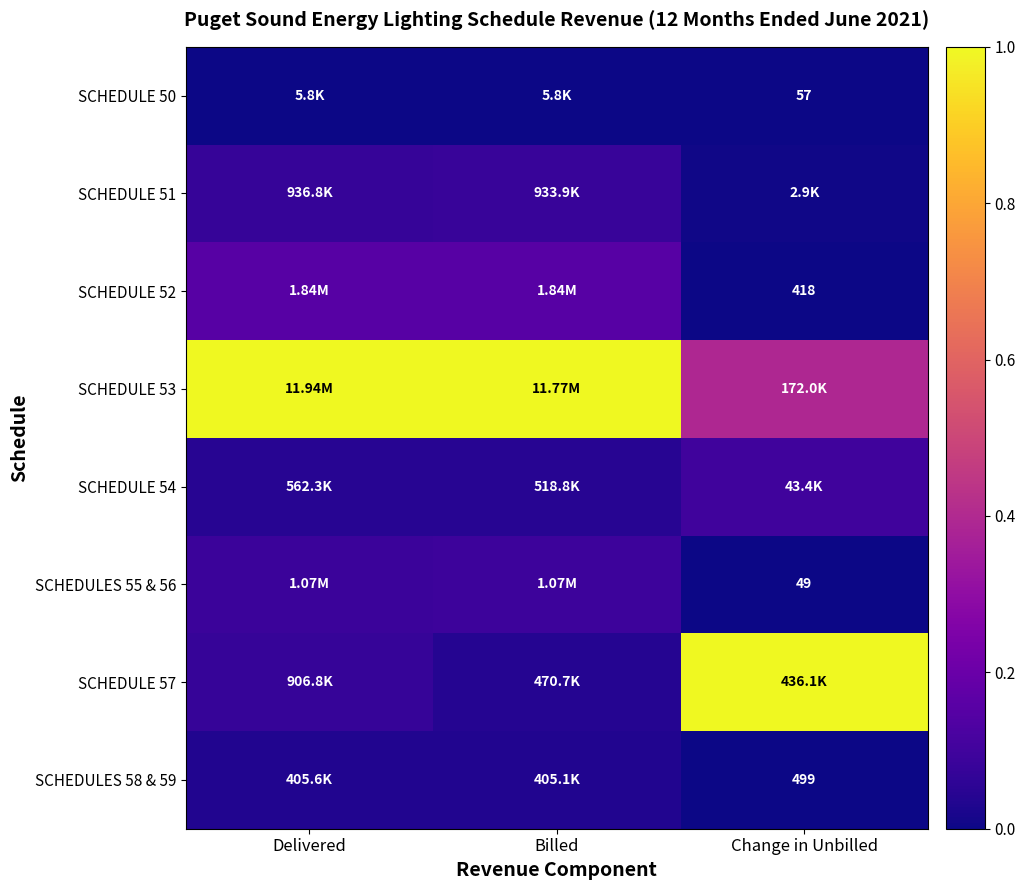

At Billed, list the series in order from largest to smallest.

SCHEDULE 53, SCHEDULE 52, SCHEDULES 55 & 56, SCHEDULE 51, SCHEDULE 54, SCHEDULE 57, SCHEDULES 58 & 59, SCHEDULE 50